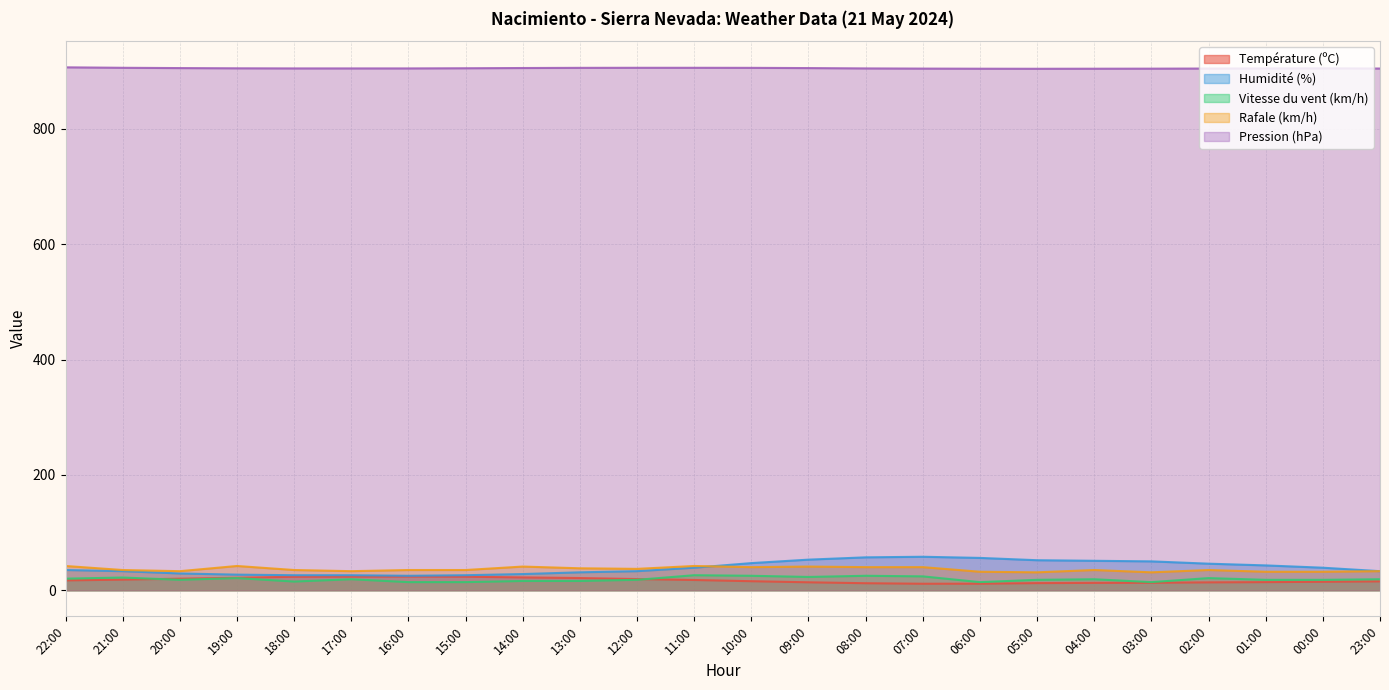

Where does the Pression (hPa) series first go above 905?

22:00